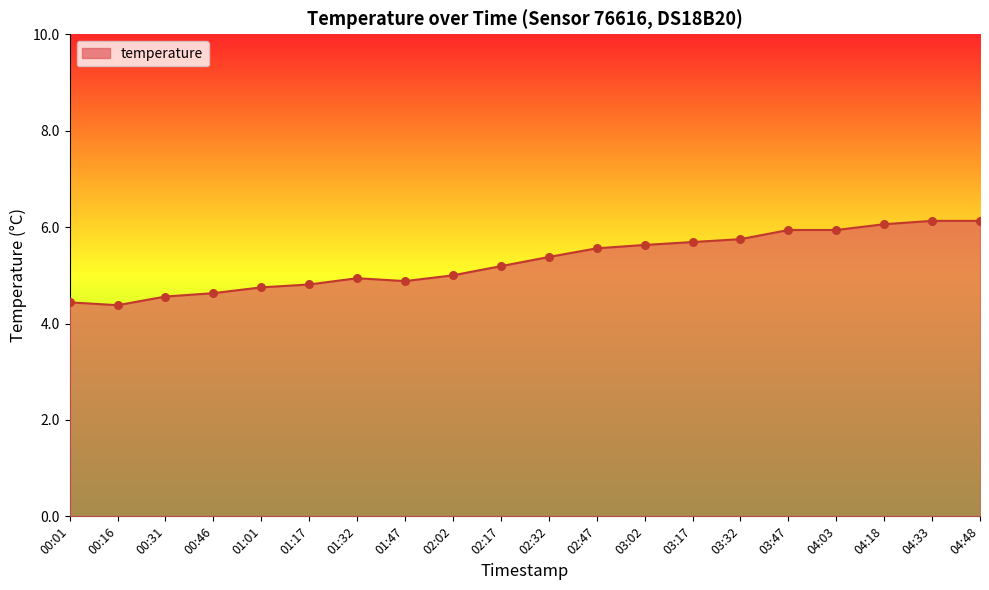

What is the change in value from 01:01 to 03:02?

+0.9